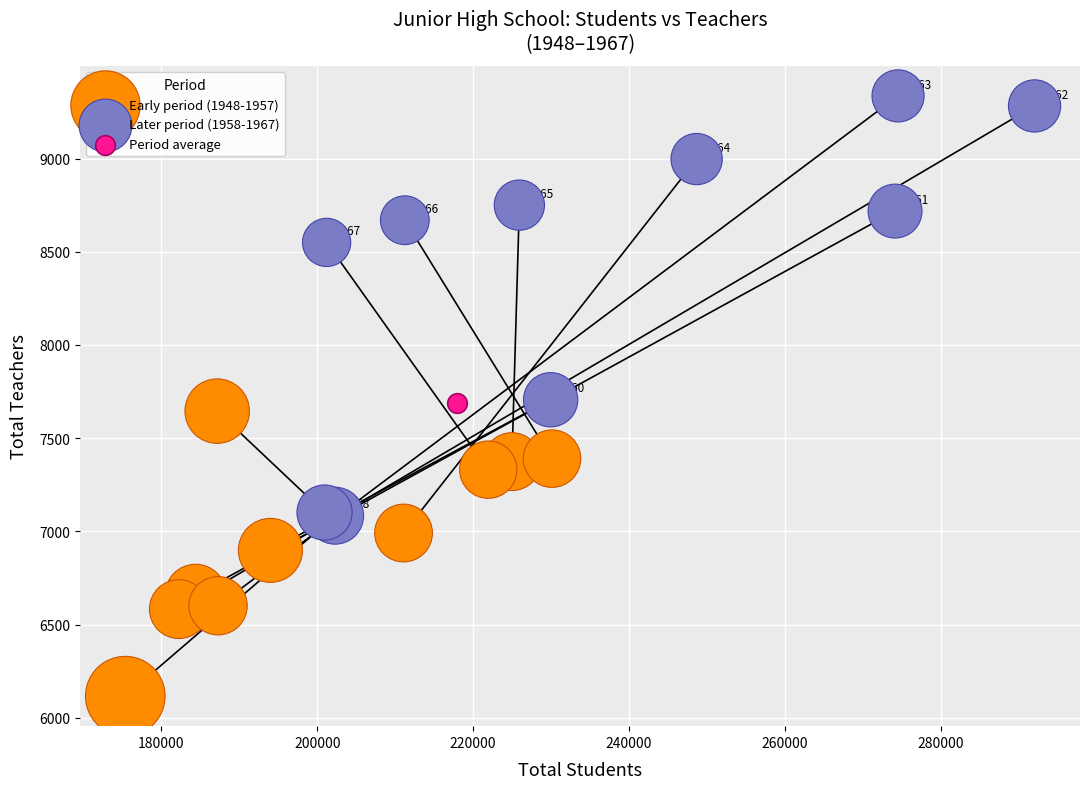

What are all the series names shown in the legend?

Early period (1948-1957), Later period (1958-1967), Period average